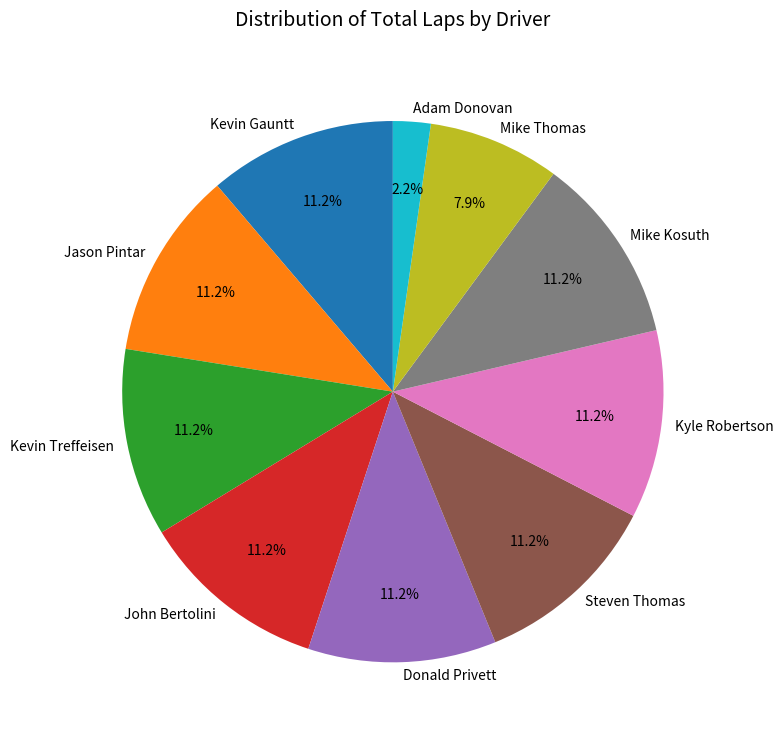

Combined, what portion of the pie is Kevin Gauntt and Kevin Treffeisen?

22.5%